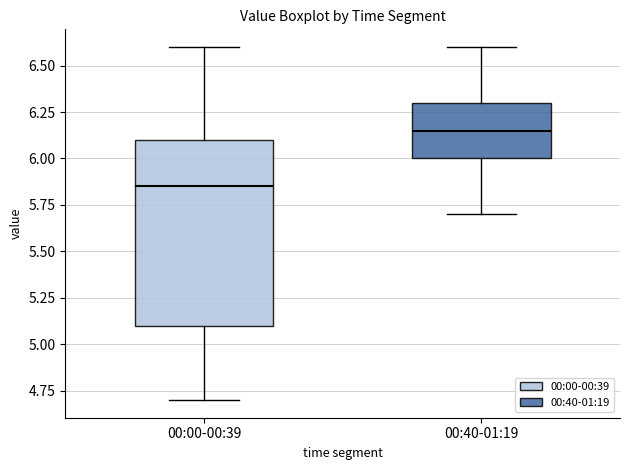

Reading left to right, read every box against the y-axis: the position of its median line, the range the box covers, and the ends of its whiskers. The values are not printed on the chart, so give them approximately, as read against the axis.

00:00-00:39: median 5.85, box 5.10 to 6.10, whiskers 4.70 to 6.60
00:40-01:19: median 6.15, box 6.00 to 6.30, whiskers 5.70 to 6.60